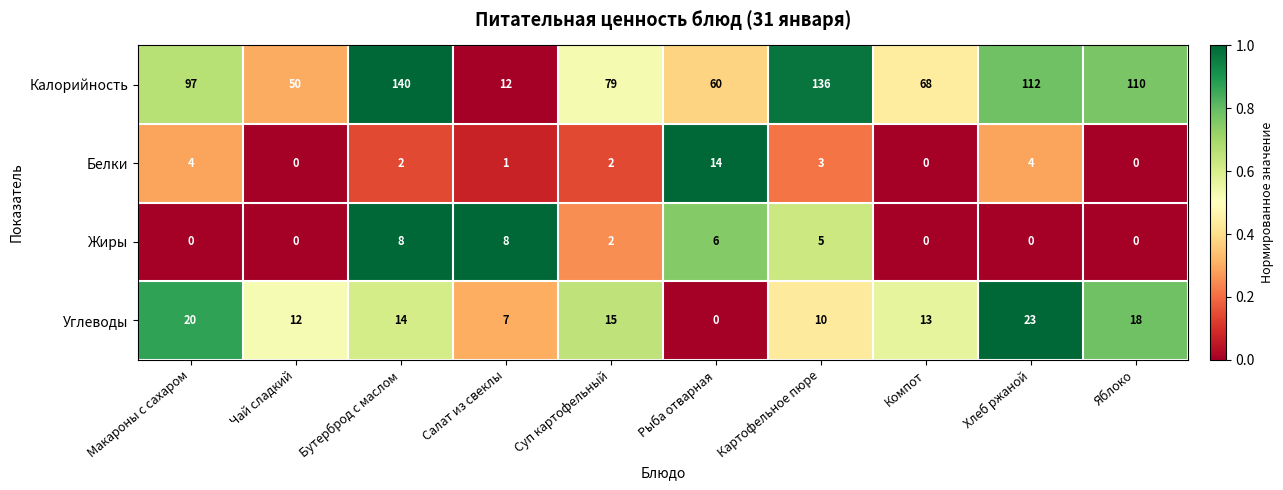

What is the difference between the maximum and second lowest values in the Жиры series?

8